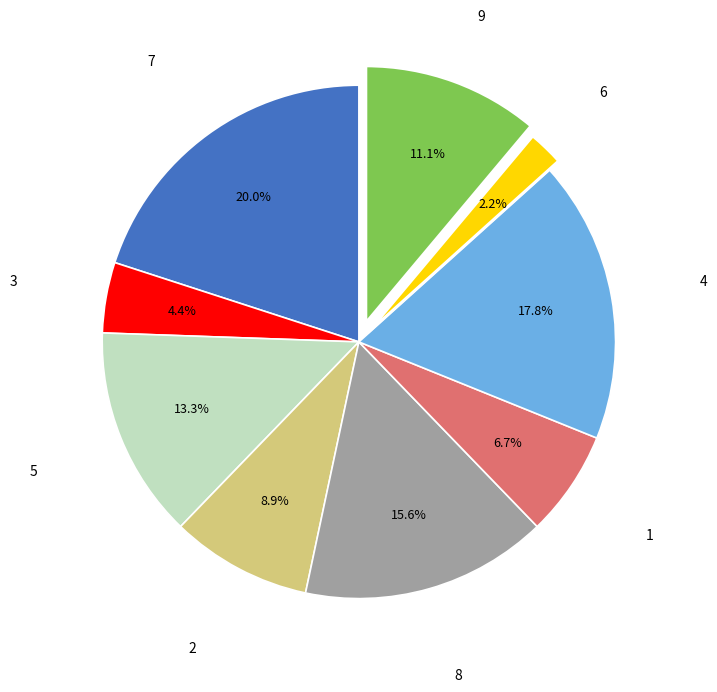

Is there any slice that represents more than half of the pie?

No